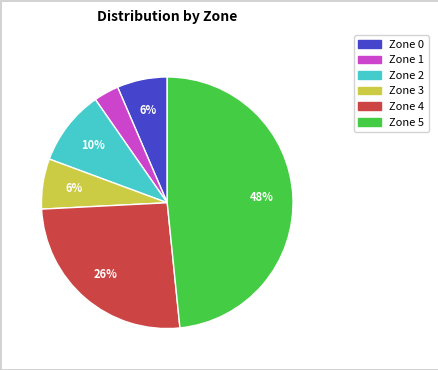

Between Zone 0 and Zone 5, which is larger?

Zone 5